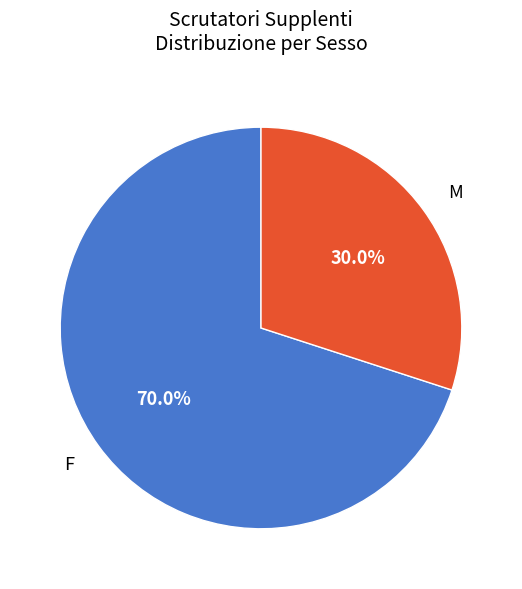

What is the ratio of the value at F to the value at M?

2.3